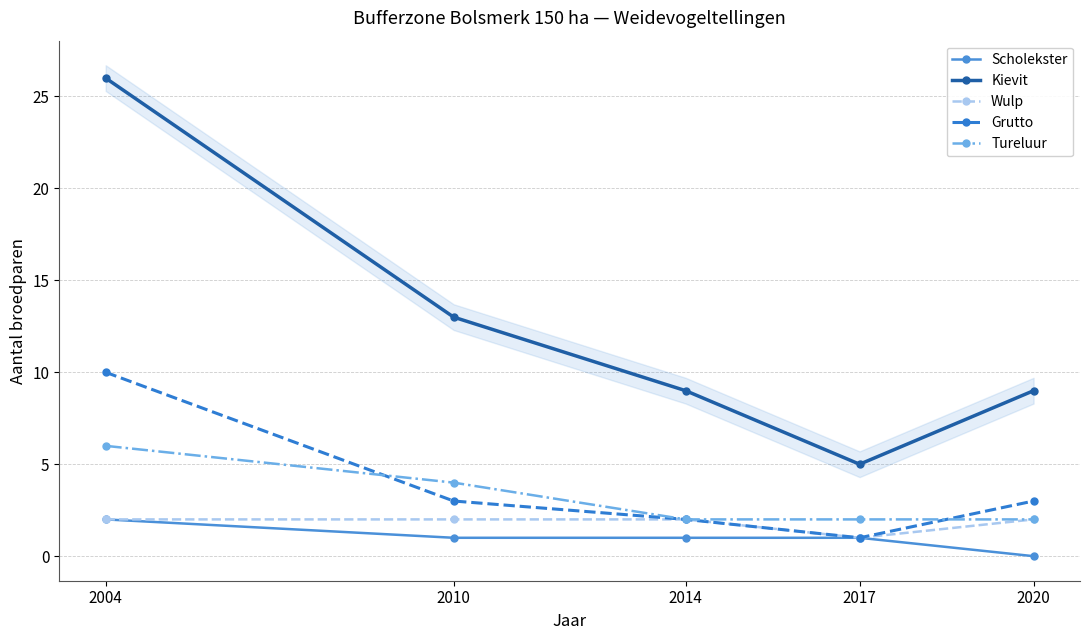

Count the number of categories in the chart.

5